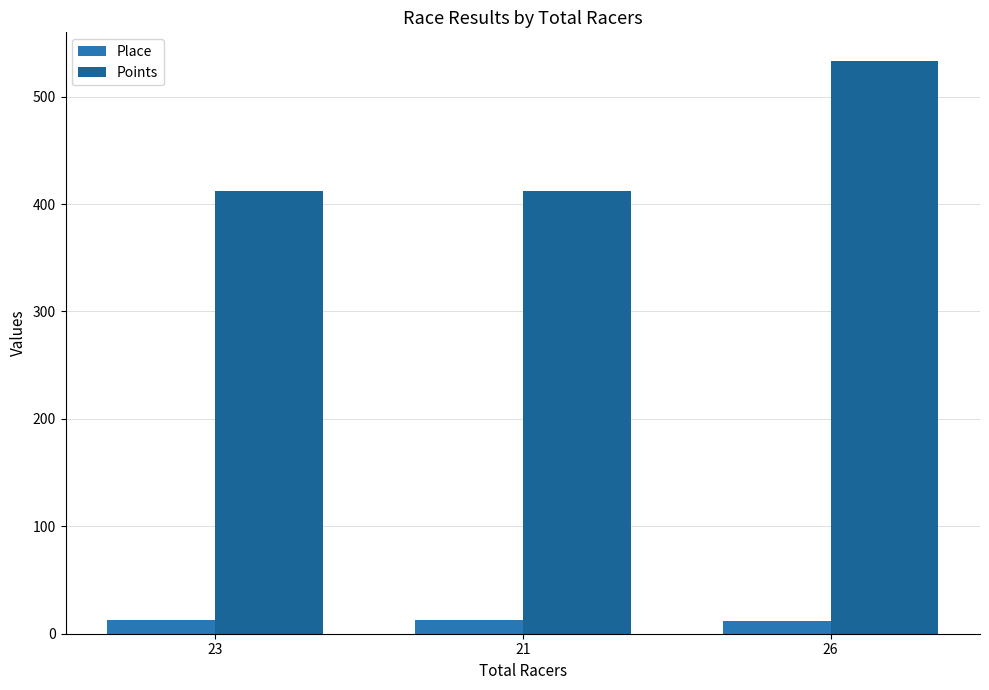

Reading left to right, what are all the values shown in this chart?

Place: 23=13.0	21=13.0	26=12.0
Points: 23=412.0	21=412.0	26=533.2